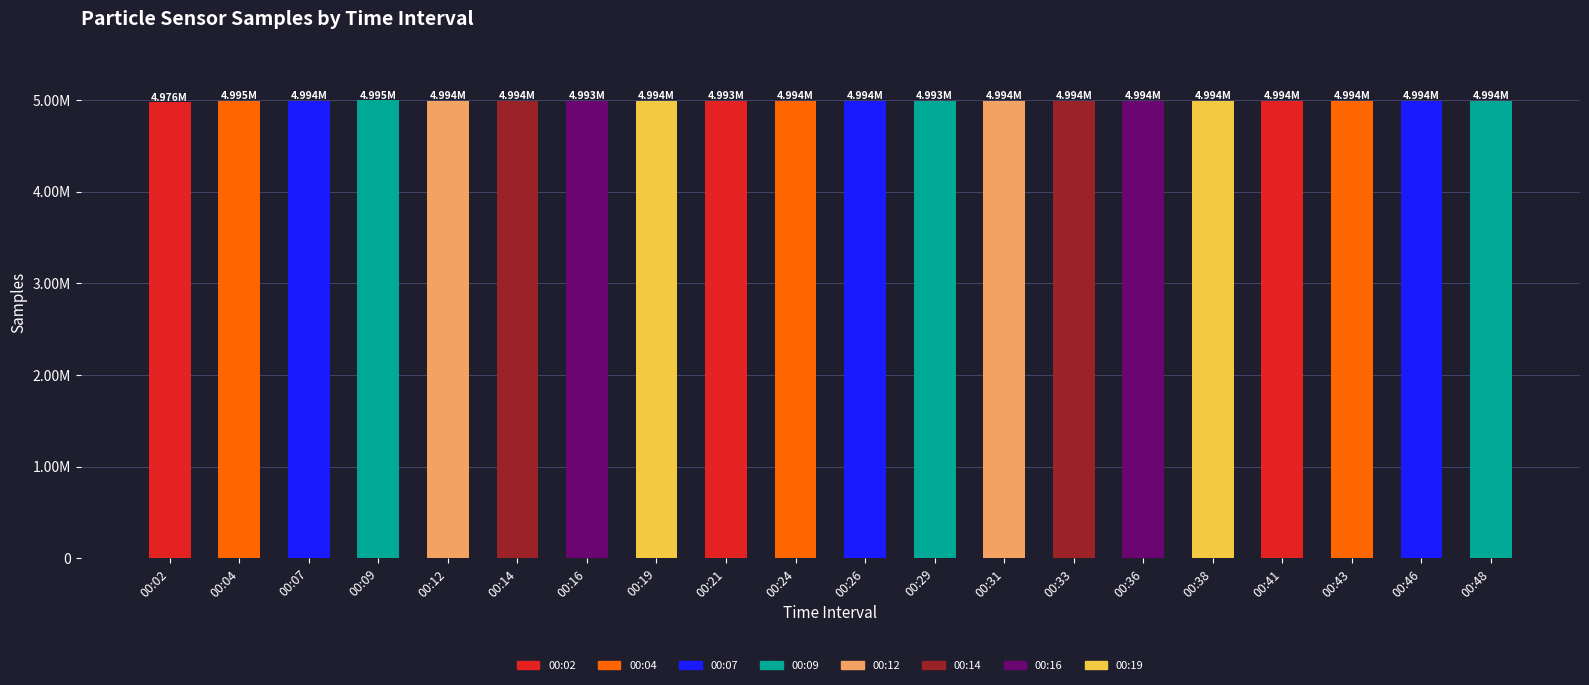

What is the difference between the maximum and minimum values?

19255